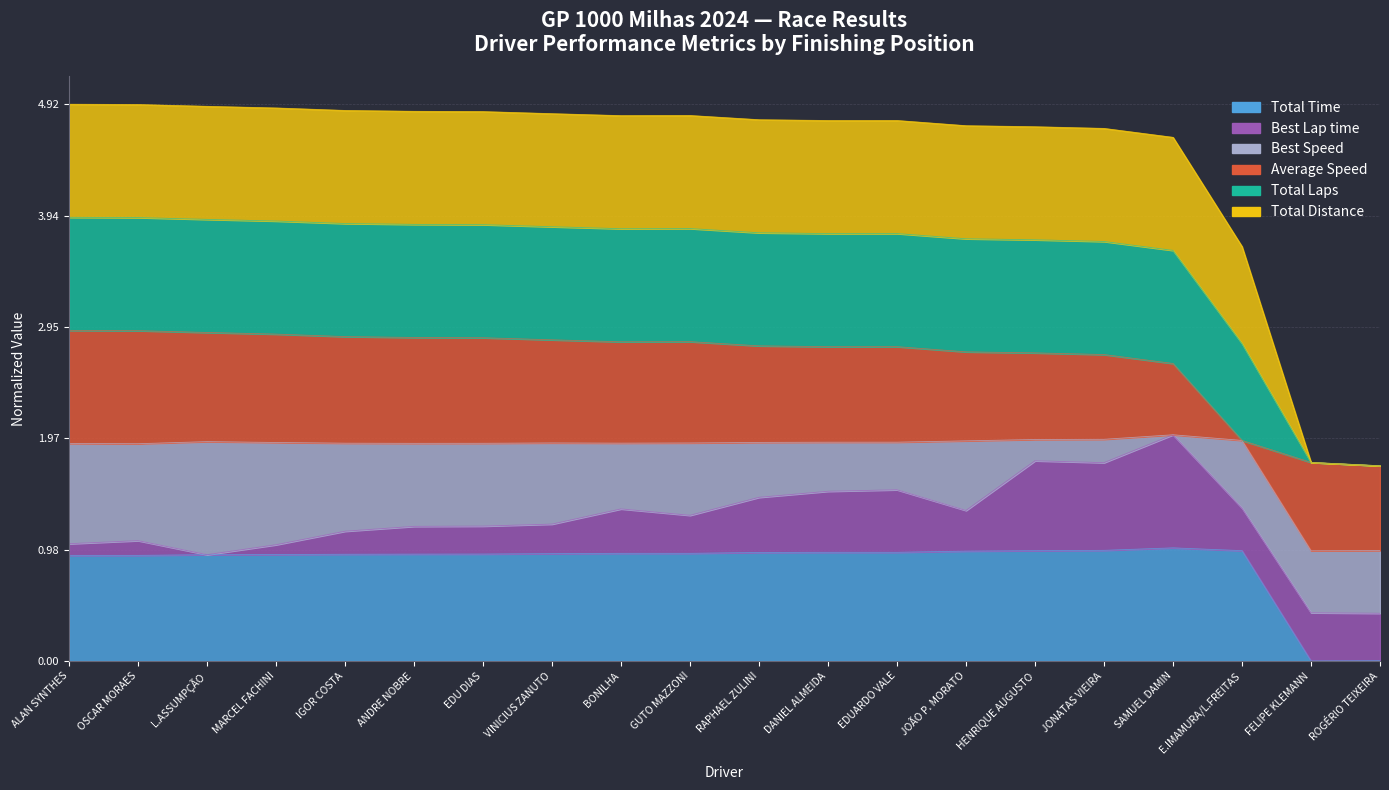

What is the label of the 2nd point from the right?

FELIPE KLEMANN